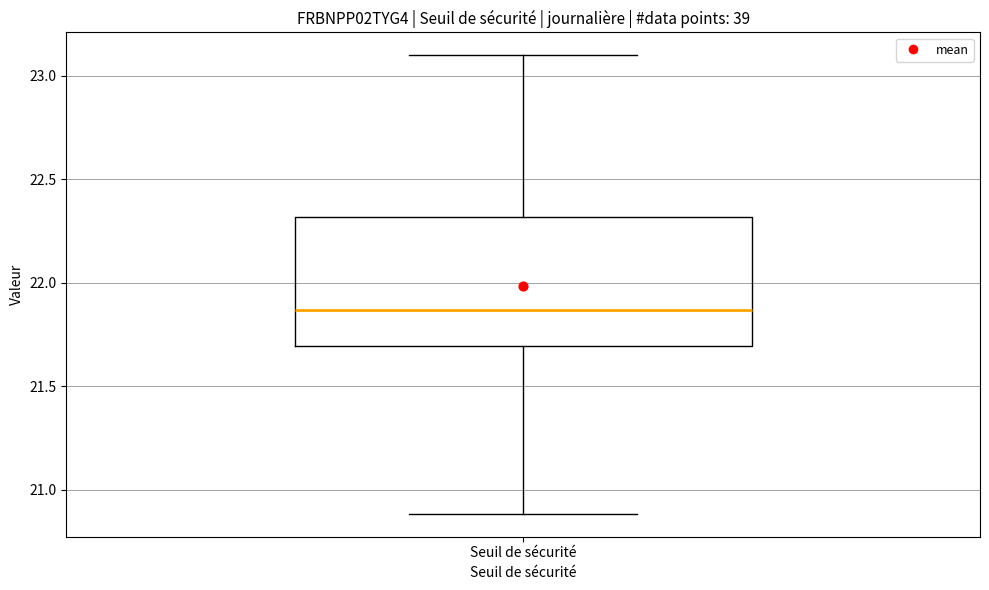

Read this box plot against the y-axis: the position of the median line, the range covered by the box, and the ends of both whiskers. The values are not printed on the chart, so give them approximately, as read against the axis.

median 21.85, box 21.70 to 22.30, whiskers 20.90 to 23.10